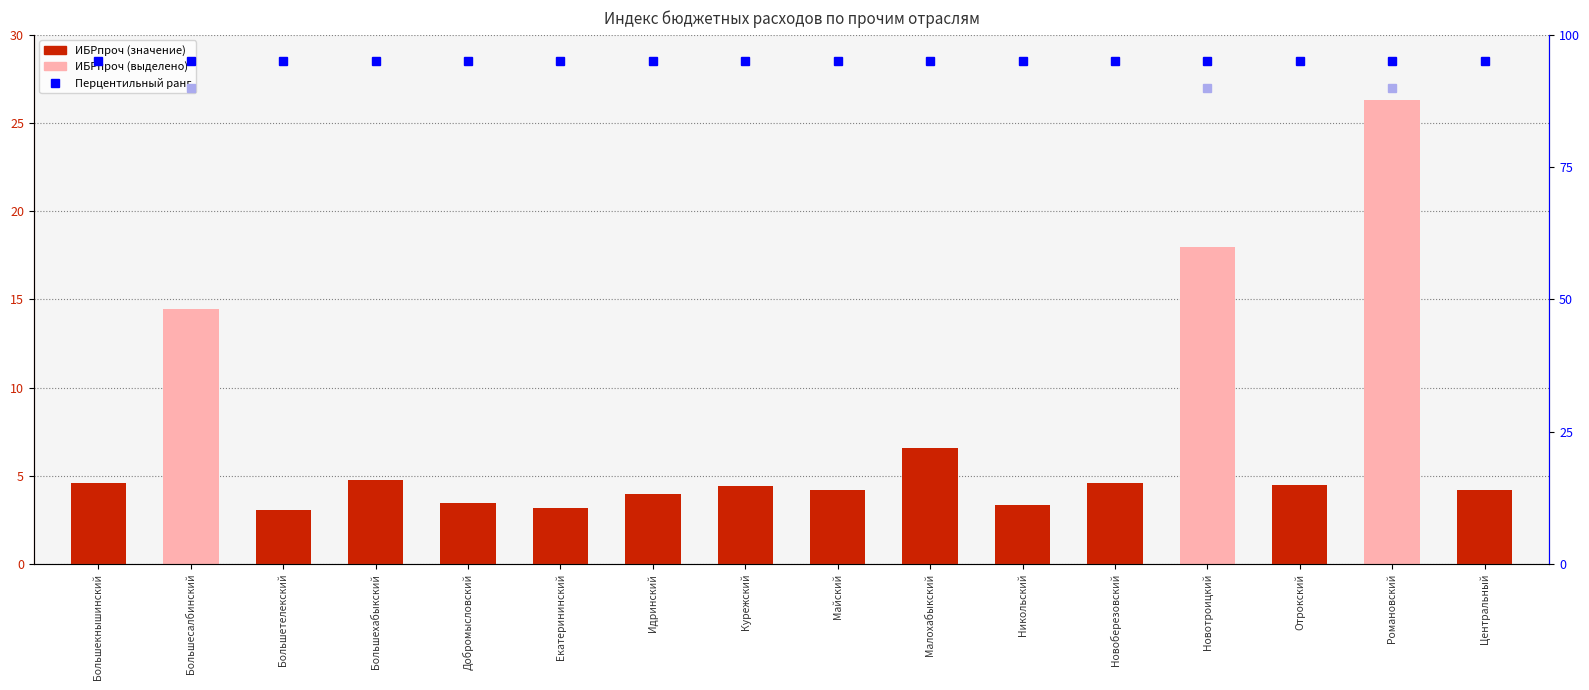

At which category does the chart reach its minimum across all series?

Большетелекский